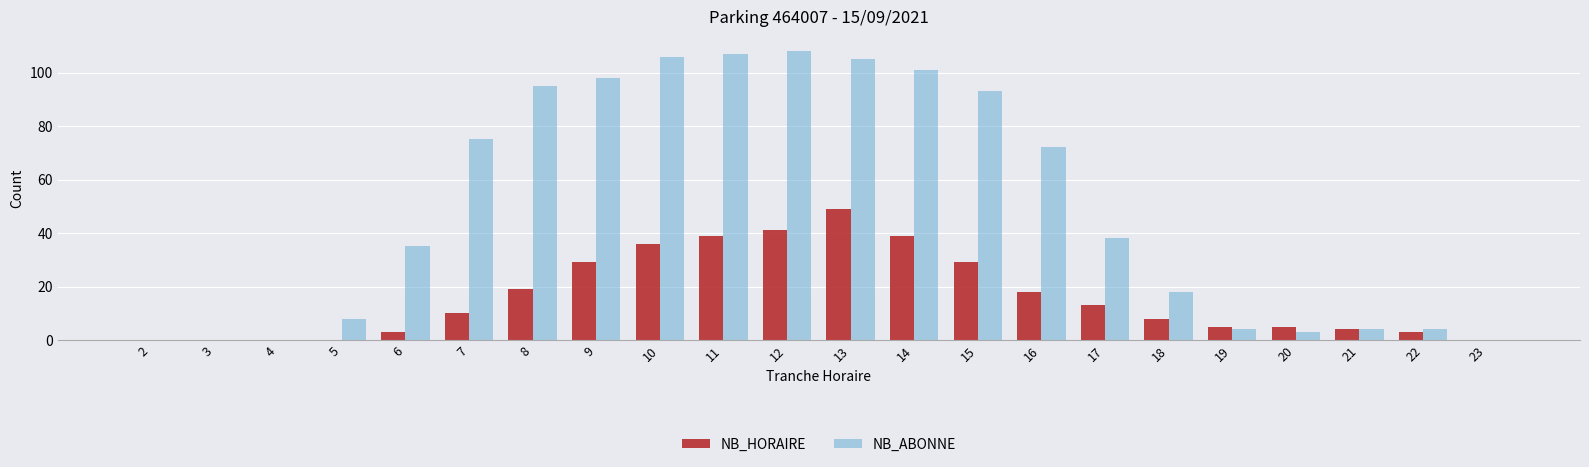

Are the bars grouped side by side (vs. stacked)?

Yes